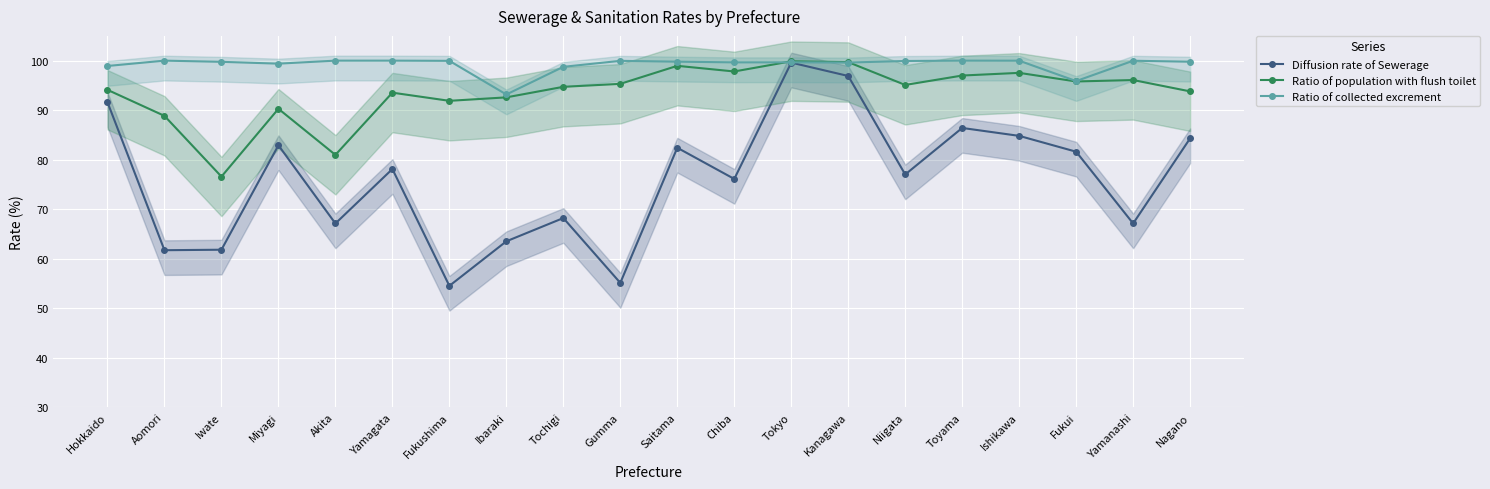

Which series has the largest range (max minus min)?

Diffusion rate of Sewerage